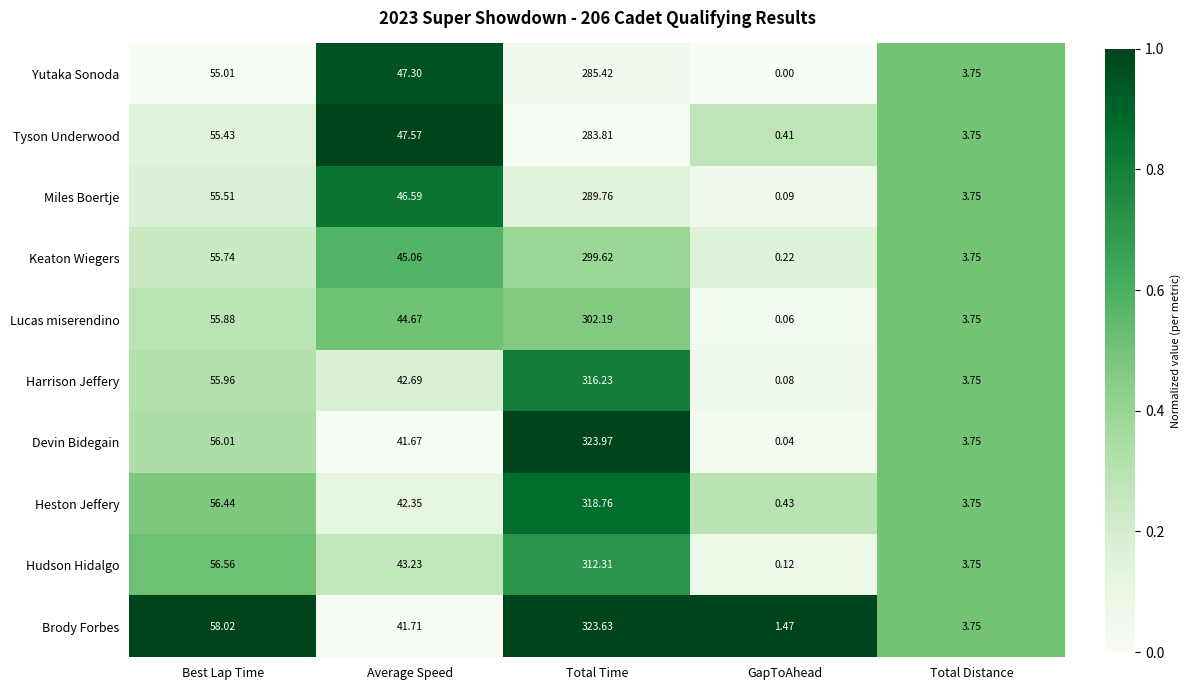

At which category does the chart reach its peak across all series?

Total Time